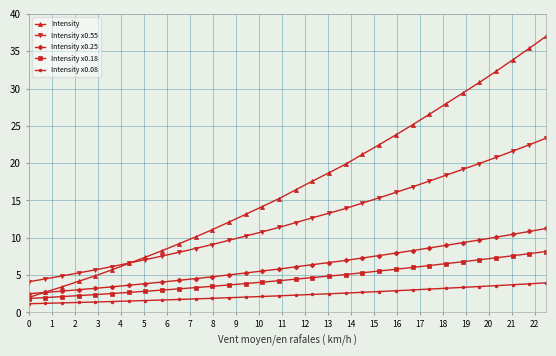

At how many categories does at least one series exceed 31?

4